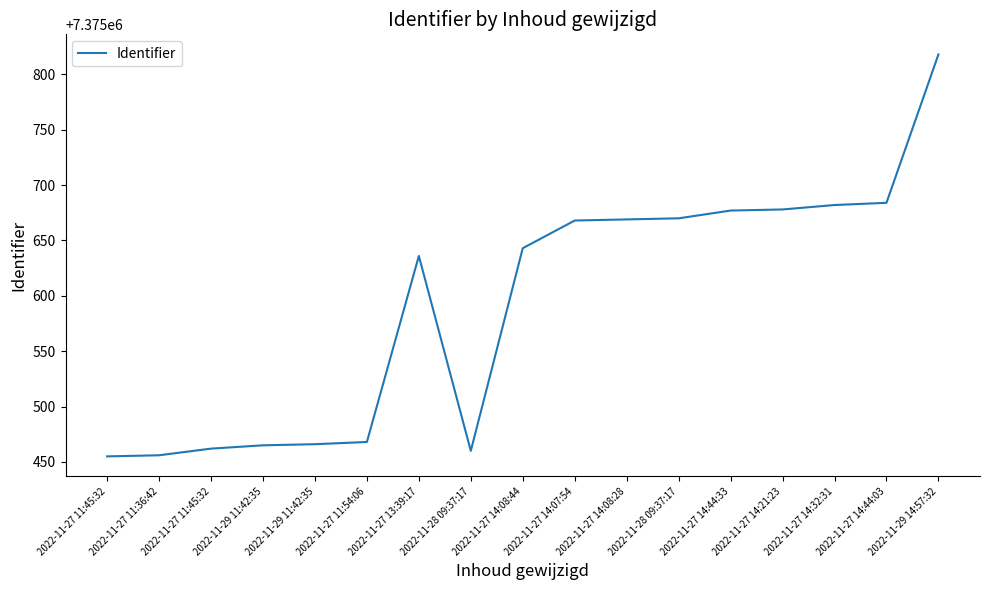

How many lines are shown in the chart?

1